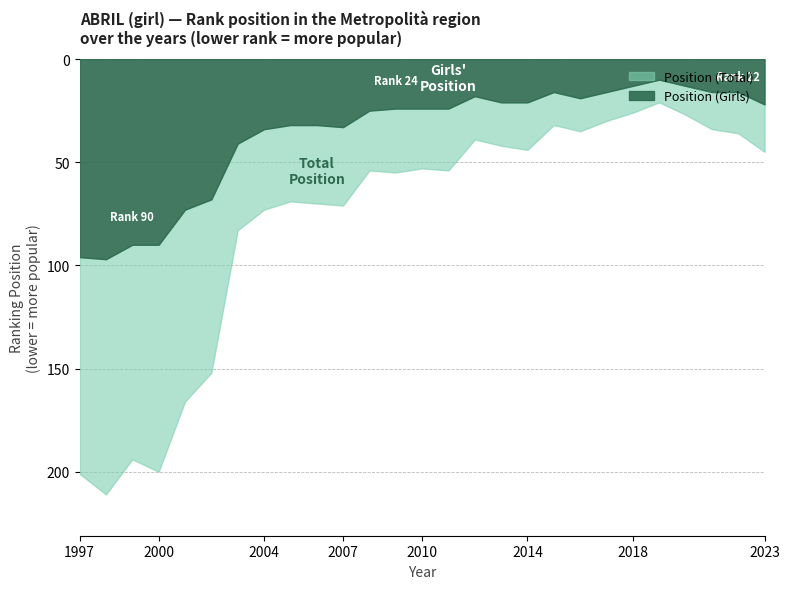

At which label is Position (Total) closest to 116?

2003